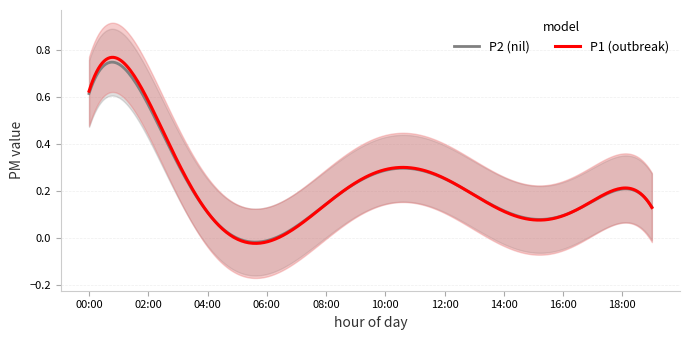

Is the value of P1 at 13:00 greater than the value of P2 at 10:00?

No